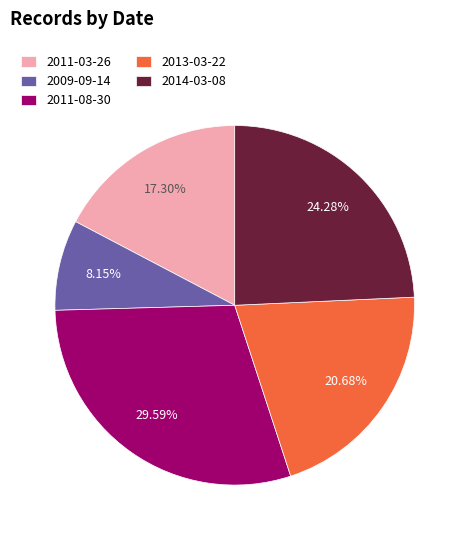

Is there a majority slice in this chart?

No